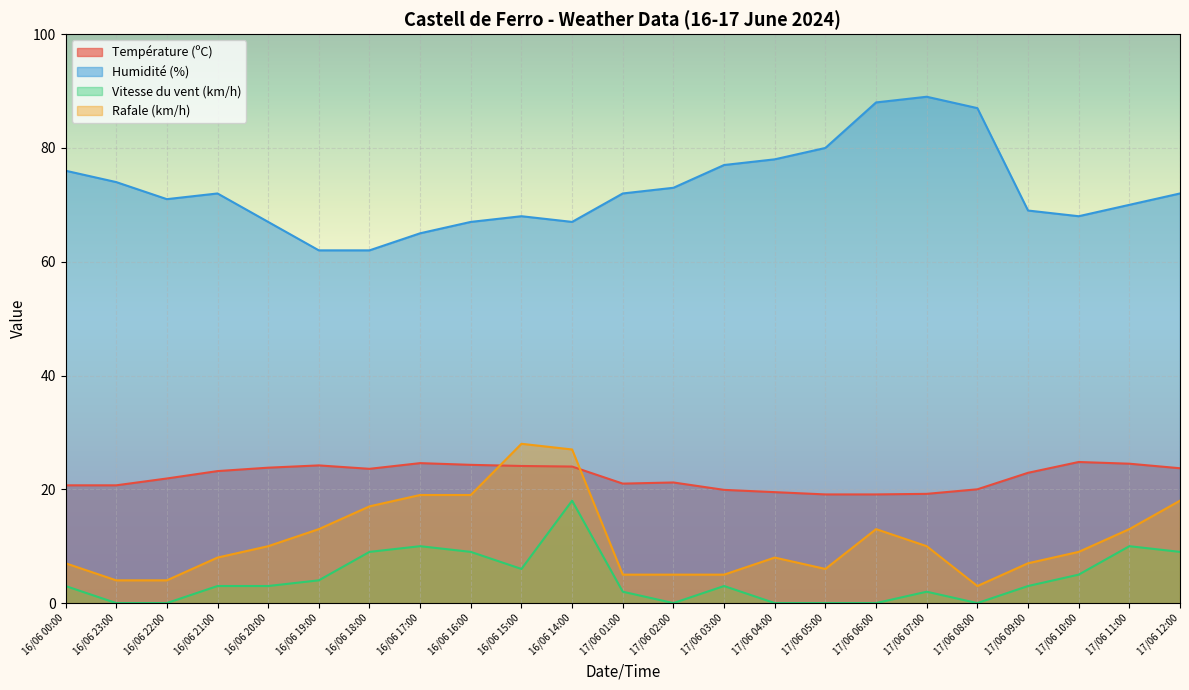

Reading left to right, transcribe all the data shown in this chart.

Température (ºC): 16/06 00:00=20.7	16/06 23:00=20.7	16/06 22:00=21.9	16/06 21:00=23.2	16/06 20:00=23.8	16/06 19:00=24.2	16/06 18:00=23.6	16/06 17:00=24.6	16/06 16:00=24.3	16/06 15:00=24.1	16/06 14:00=24.0	17/06 01:00=21.0	17/06 02:00=21.2	17/06 03:00=19.9	17/06 04:00=19.5	17/06 05:00=19.1	17/06 06:00=19.1	17/06 07:00=19.2	17/06 08:00=20.0	17/06 09:00=22.9	17/06 10:00=24.8	17/06 11:00=24.5	17/06 12:00=23.7
Humidité (%): 16/06 00:00=76.0	16/06 23:00=74.0	16/06 22:00=71.0	16/06 21:00=72.0	16/06 20:00=67.0	16/06 19:00=62.0	16/06 18:00=62.0	16/06 17:00=65.0	16/06 16:00=67.0	16/06 15:00=68.0	16/06 14:00=67.0	17/06 01:00=72.0	17/06 02:00=73.0	17/06 03:00=77.0	17/06 04:00=78.0	17/06 05:00=80.0	17/06 06:00=88.0	17/06 07:00=89.0	17/06 08:00=87.0	17/06 09:00=69.0	17/06 10:00=68.0	17/06 11:00=70.0	17/06 12:00=72.0
Vitesse du vent (km/h): 16/06 00:00=3.0	16/06 23:00=0.0	16/06 22:00=0.0	16/06 21:00=3.0	16/06 20:00=3.0	16/06 19:00=4.0	16/06 18:00=9.0	16/06 17:00=10.0	16/06 16:00=9.0	16/06 15:00=6.0	16/06 14:00=18.0	17/06 01:00=2.0	17/06 02:00=0.0	17/06 03:00=3.0	17/06 04:00=0.0	17/06 05:00=0.0	17/06 06:00=0.0	17/06 07:00=2.0	17/06 08:00=0.0	17/06 09:00=3.0	17/06 10:00=5.0	17/06 11:00=10.0	17/06 12:00=9.0
Rafale (km/h): 16/06 00:00=7.0	16/06 23:00=4.0	16/06 22:00=4.0	16/06 21:00=8.0	16/06 20:00=10.0	16/06 19:00=13.0	16/06 18:00=17.0	16/06 17:00=19.0	16/06 16:00=19.0	16/06 15:00=28.0	16/06 14:00=27.0	17/06 01:00=5.0	17/06 02:00=5.0	17/06 03:00=5.0	17/06 04:00=8.0	17/06 05:00=6.0	17/06 06:00=13.0	17/06 07:00=10.0	17/06 08:00=3.0	17/06 09:00=7.0	17/06 10:00=9.0	17/06 11:00=13.0	17/06 12:00=18.0